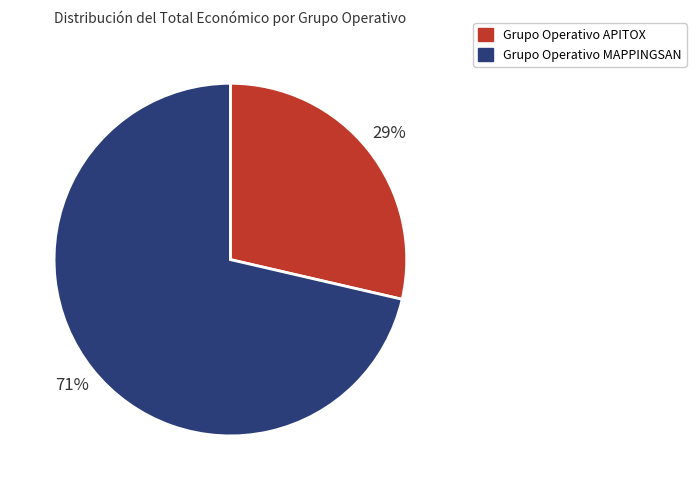

Count the number of slices in the pie.

2